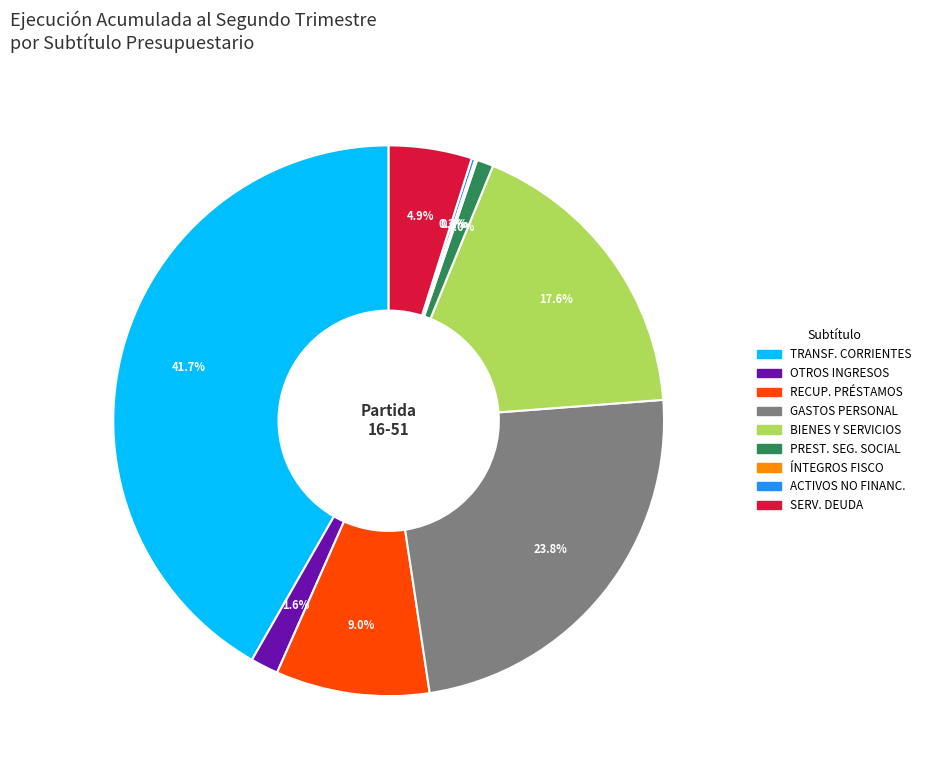

Is there any slice that represents more than half of the pie?

No